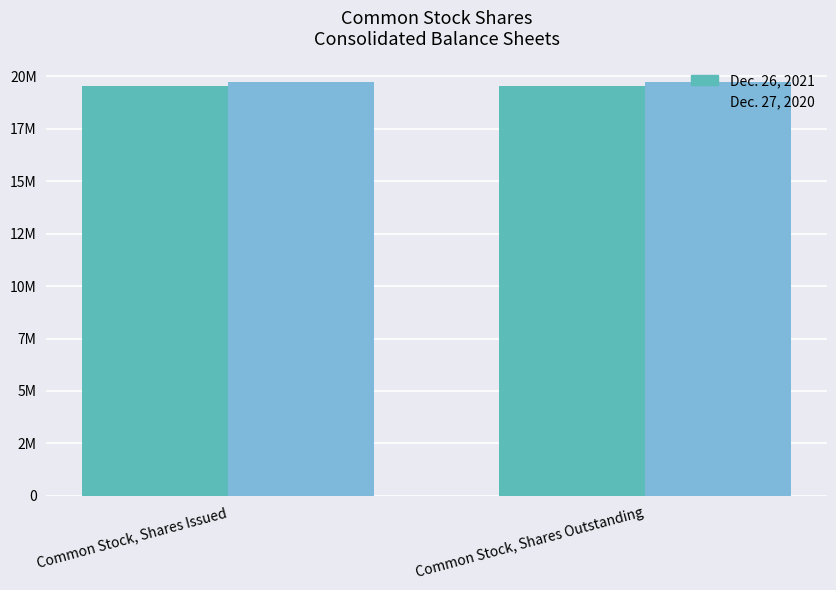

What is the lowest value of the Dec. 27, 2020 series?

19710549